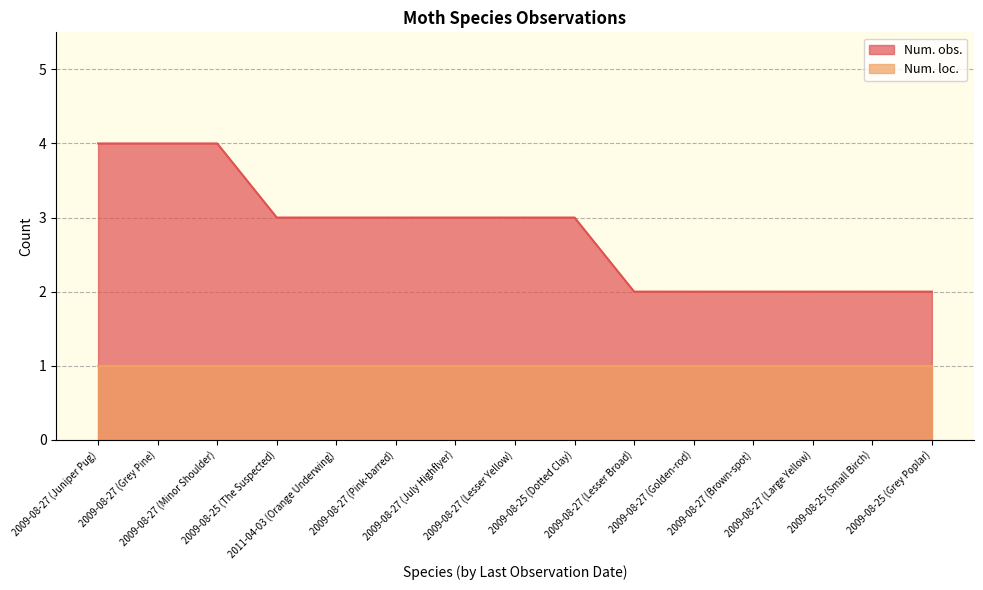

What is the difference between the second highest and second lowest values?

2